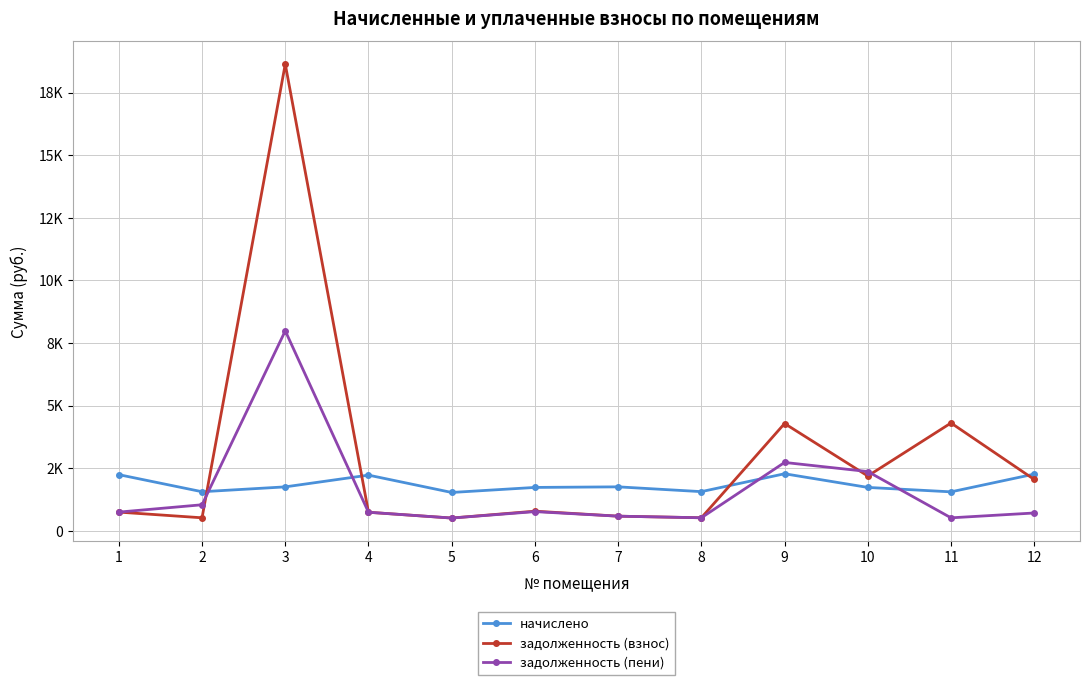

What is the value of the начислено point at the 10th from the left?

1734.0